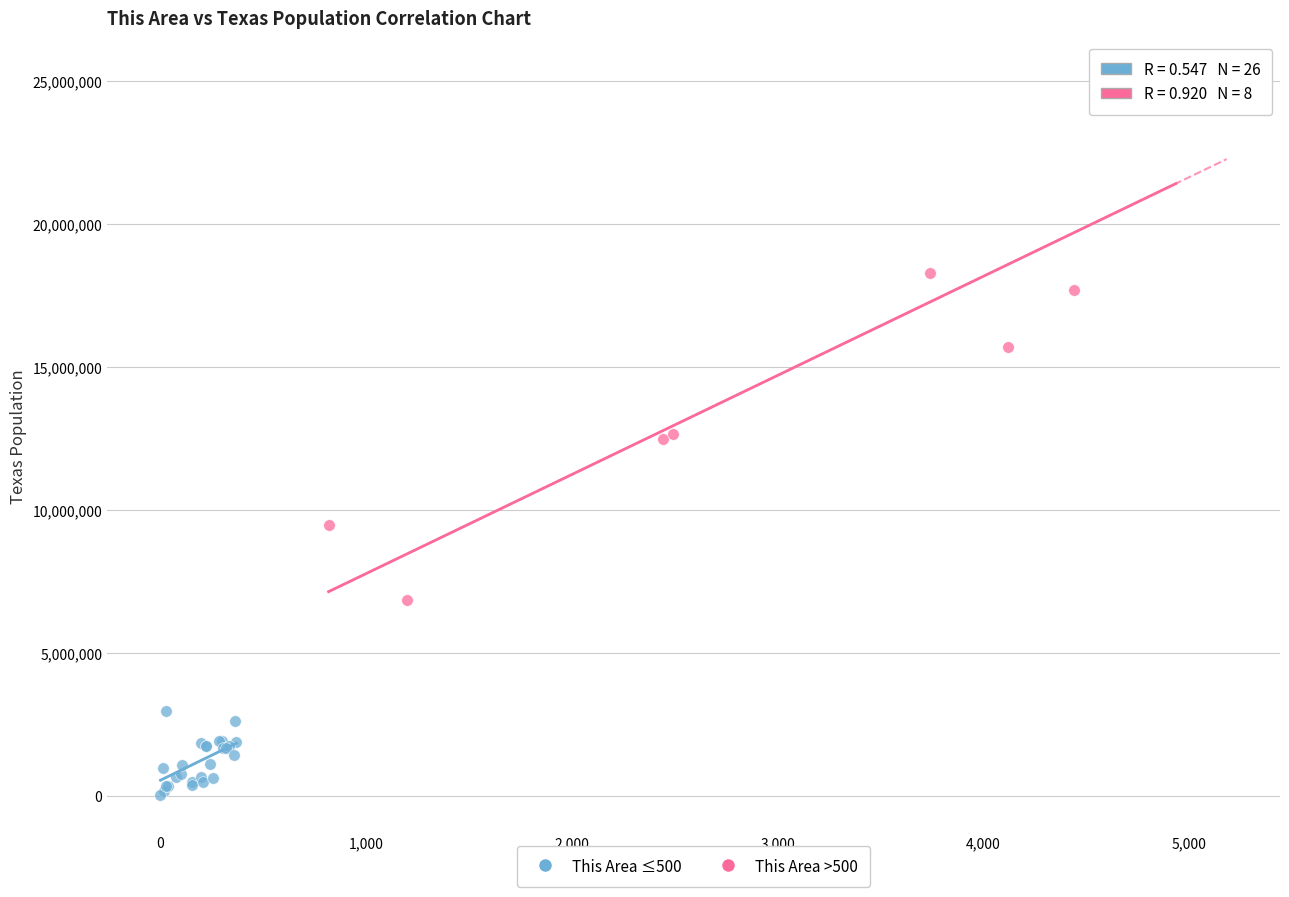

Which series contains the highest Y value?

This Area >500